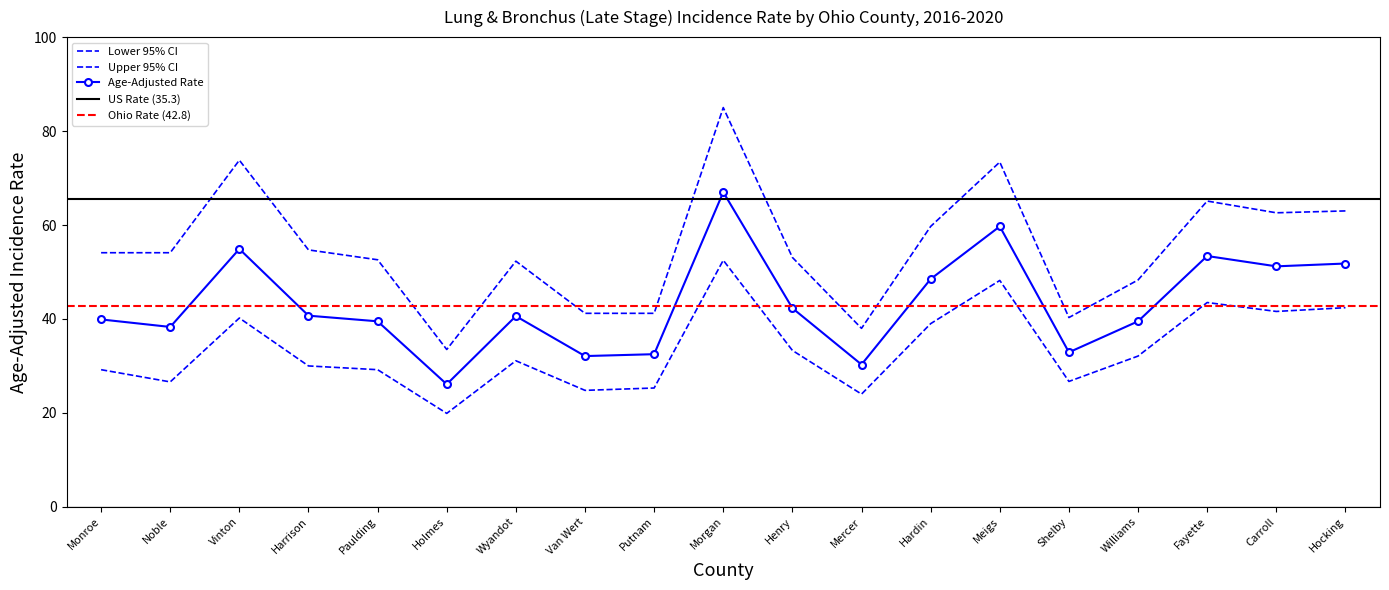

At which category is the sum across all series the highest?

Morgan